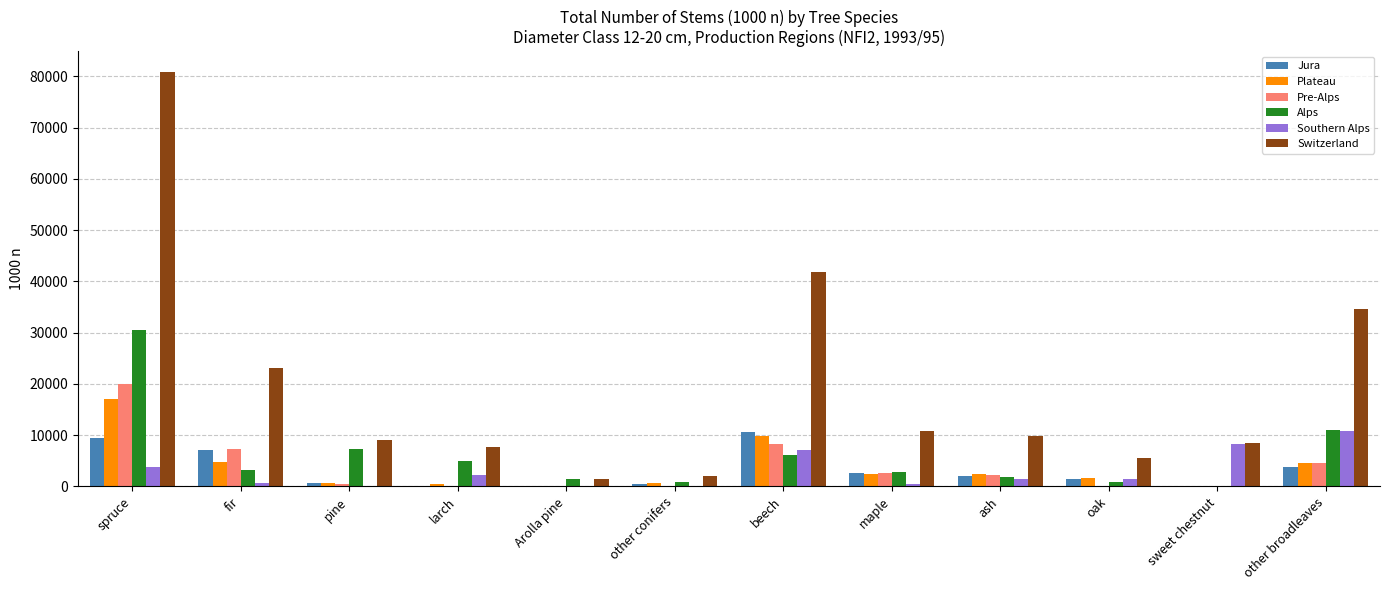

Which series has the largest total across all categories?

Switzerland